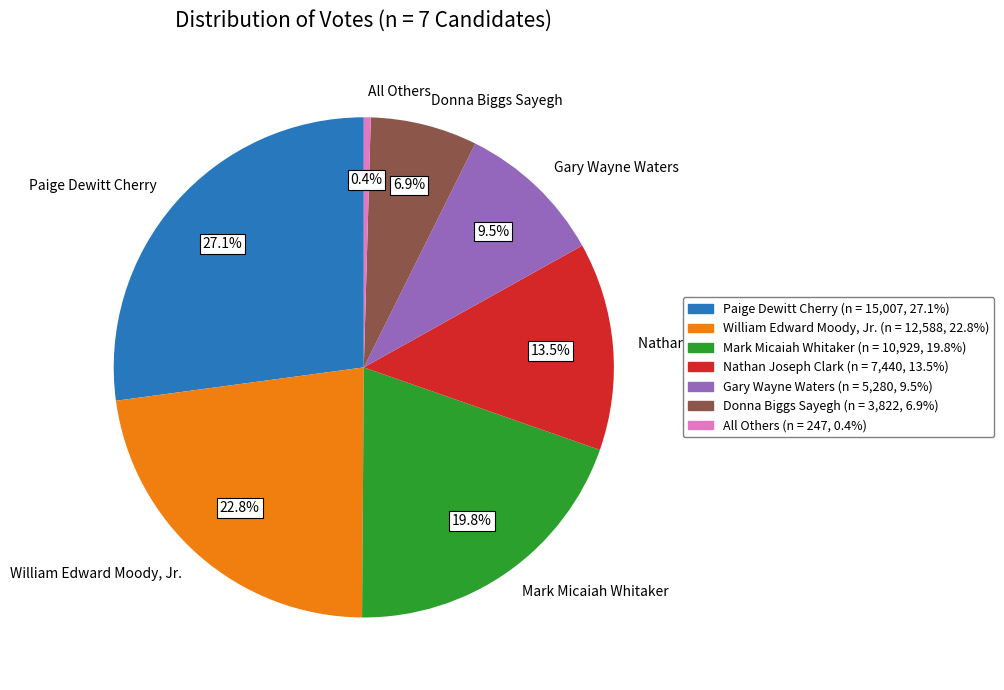

What is the smallest slice in the pie chart?

All Others